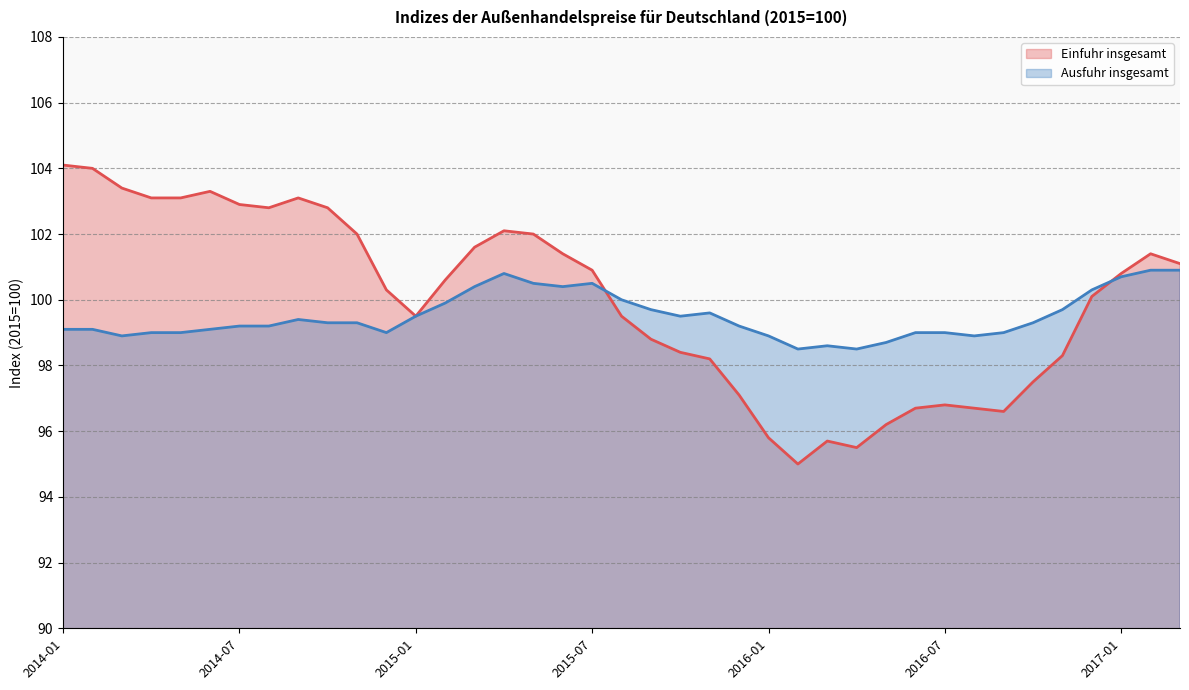

What are all the series names shown in the legend?

Einfuhr insgesamt, Ausfuhr insgesamt